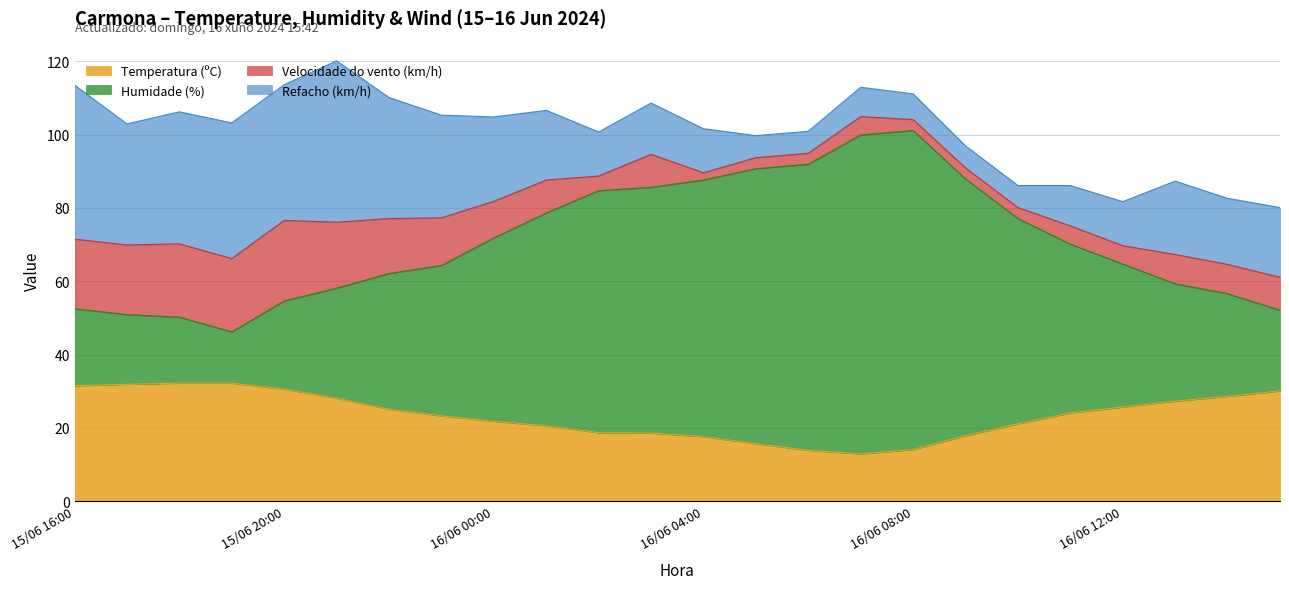

Which series has the widest spread of values?

Humidade (%)